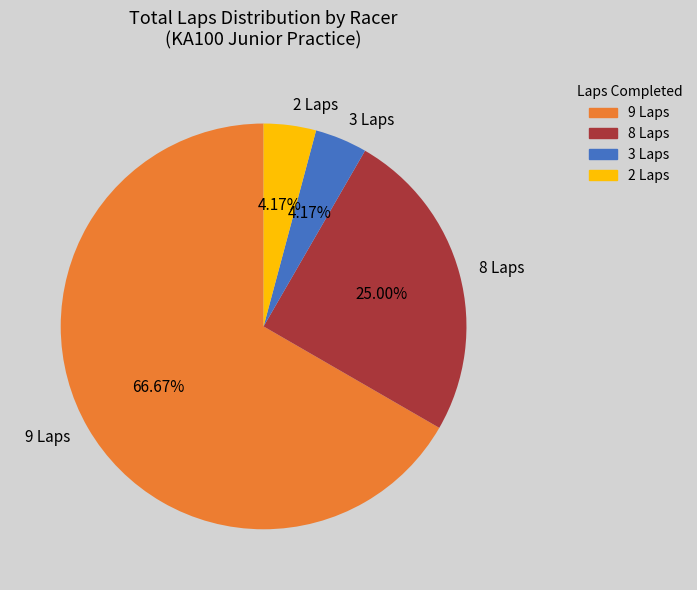

Between 9 Laps and 8 Laps, which is larger?

9 Laps